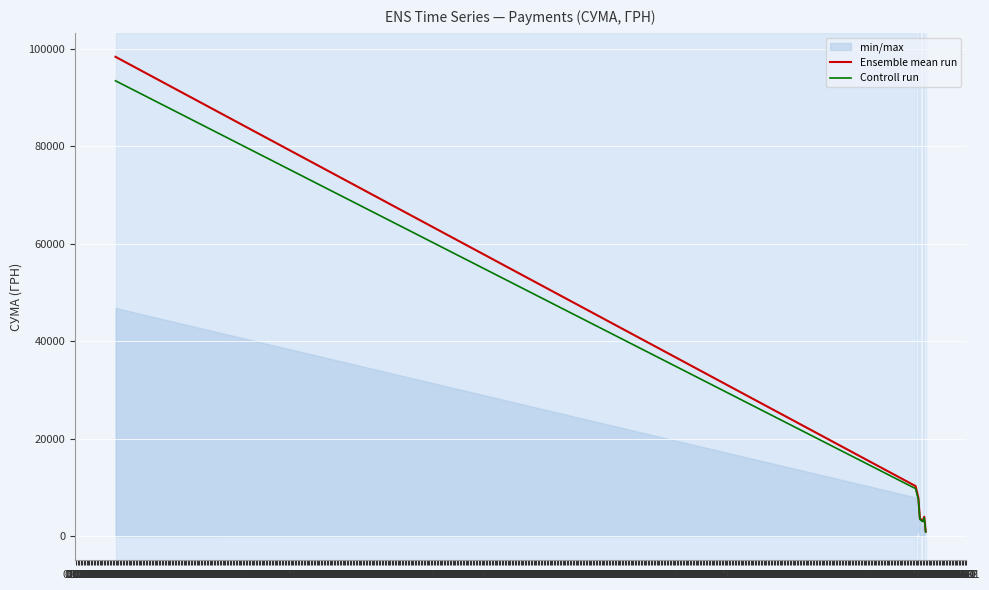

Where is the first local minimum for Ensemble mean run?

01.07